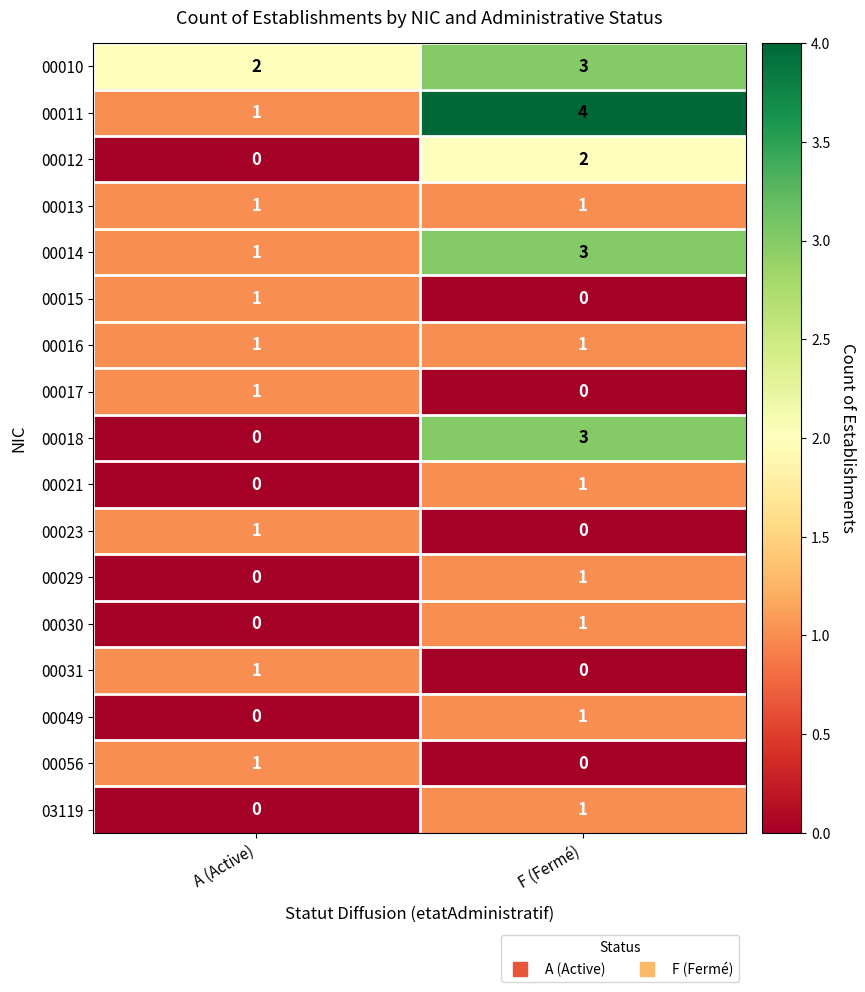

At which category is the sum across all series the highest?

F (Fermé)